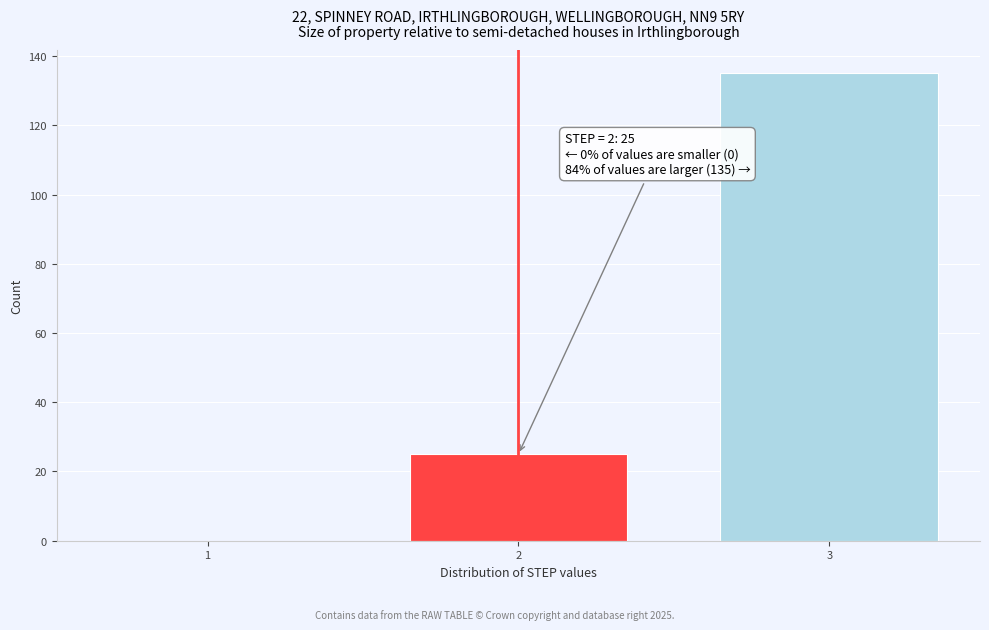

Reading right to left, transcribe all the data shown in this chart.

3=135	2=25	1=0